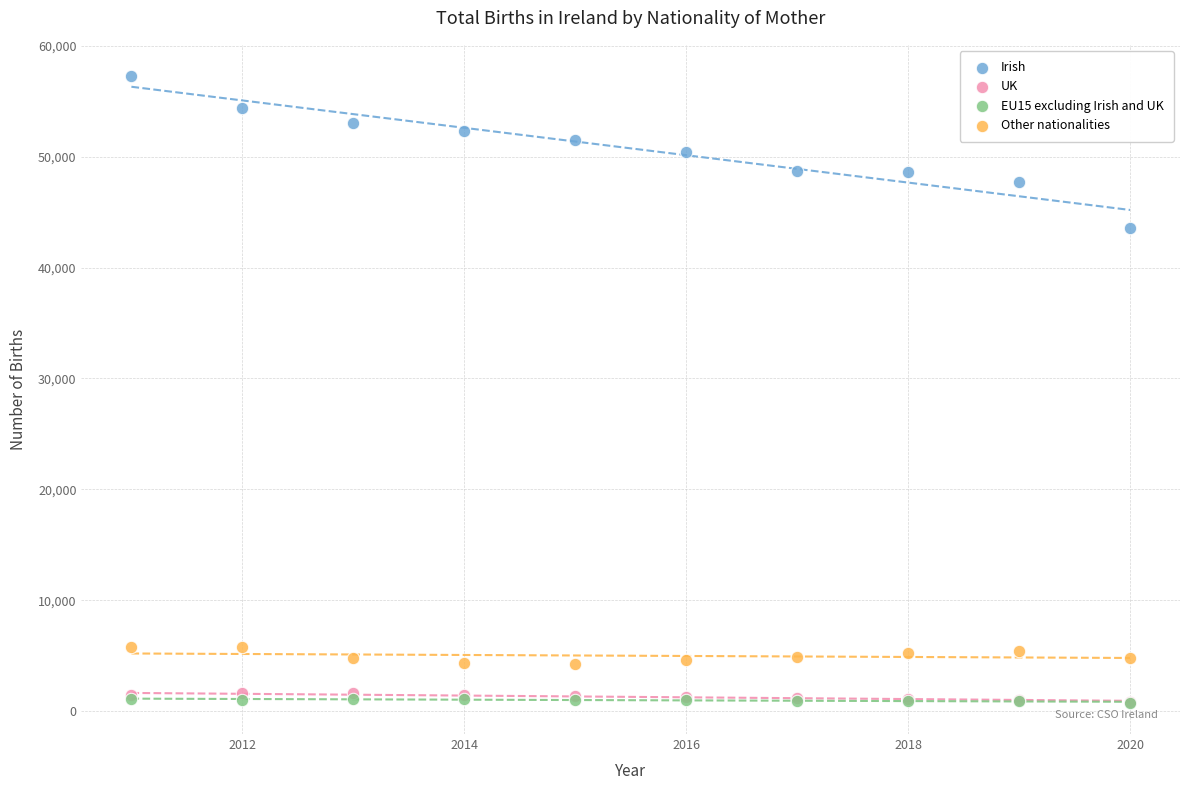

What are all the series names shown in the legend?

Irish, UK, EU15 excluding Irish and UK, Other nationalities